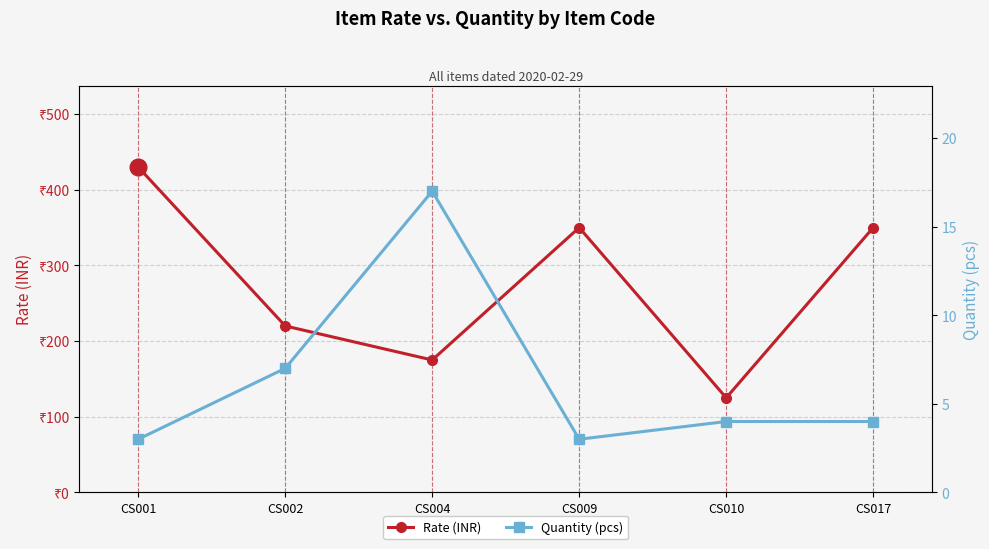

Where is the first local minimum for Quantity (pcs)?

CS009